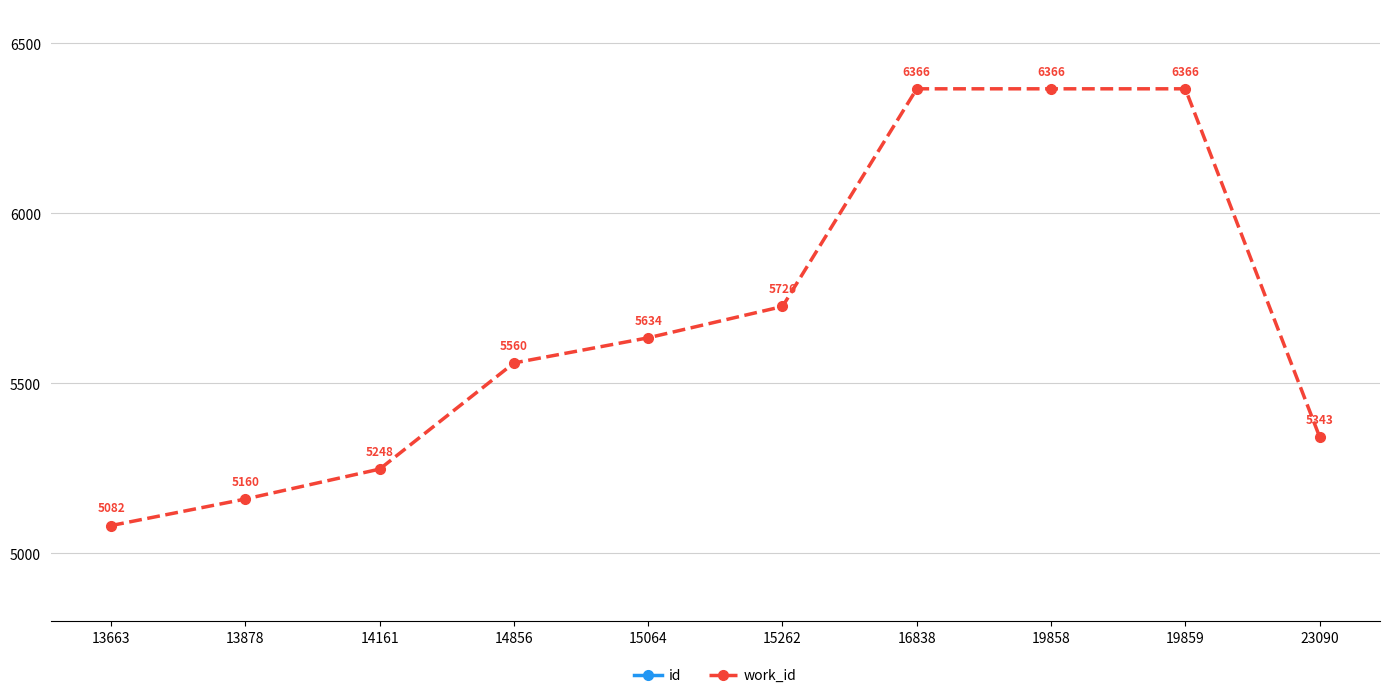

True or false: work_id and id intersect in this chart.

False